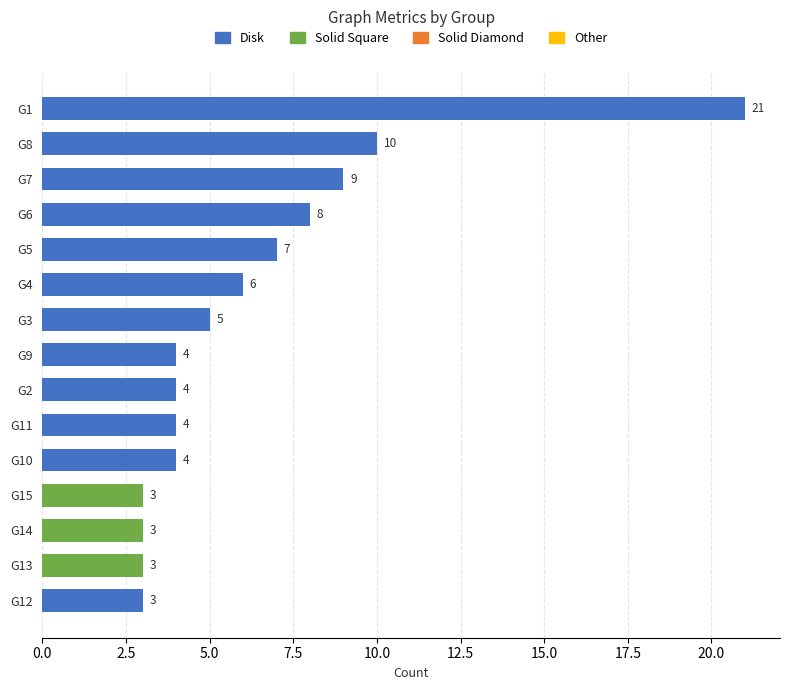

Are the bars grouped side by side (vs. stacked)?

No